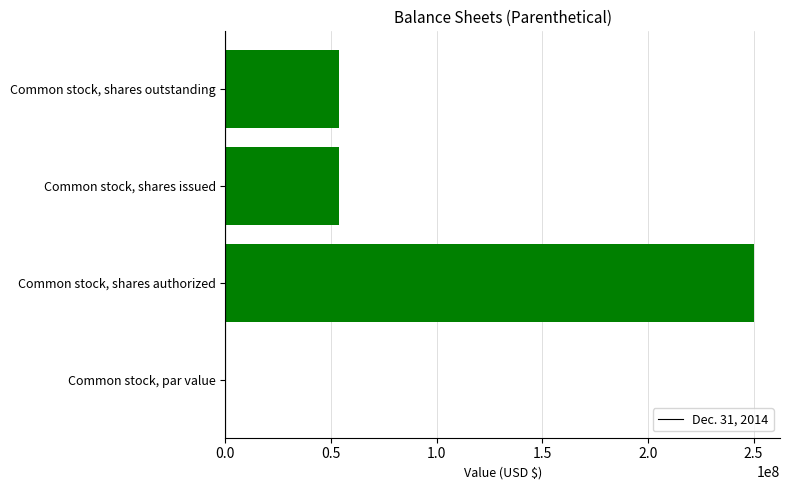

Count the values in the range 53816667 to 250000000.

3